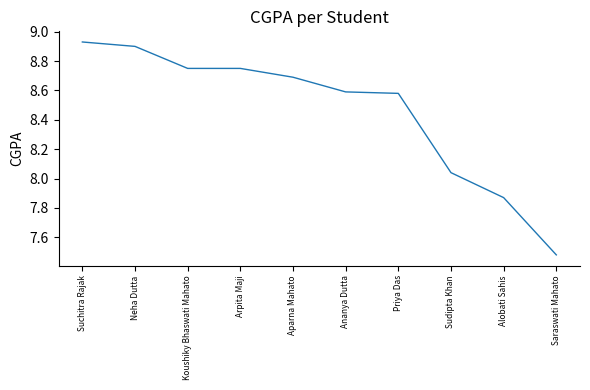

True or false: the data shows 8.7 at Aparna Mahato.

True